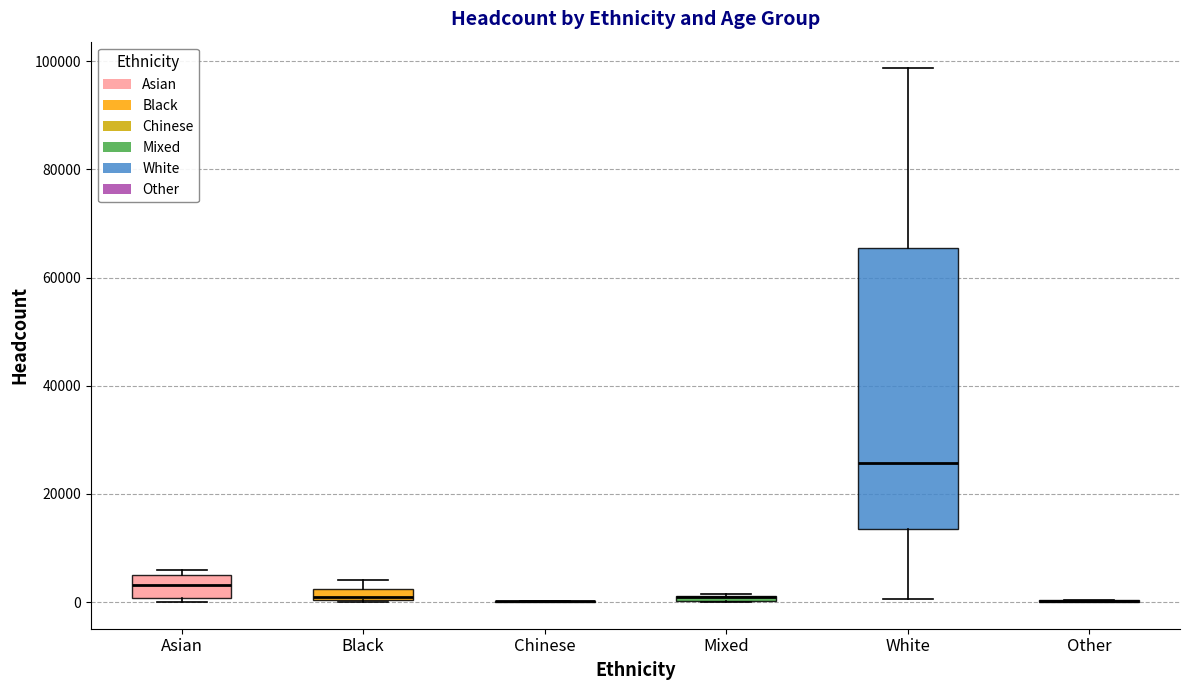

Comparing the boxes themselves (not the whiskers), which one is the tallest?

White